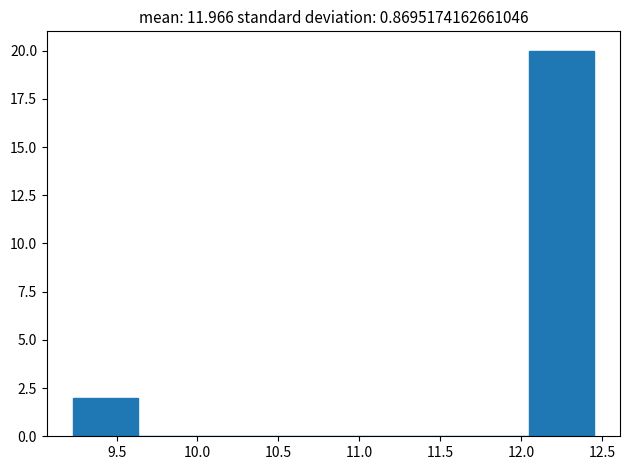

Reading left to right, list every bar in this chart as the range it spans on the x-axis followed by its height. Neither the bar edges nor the heights are printed on the chart, so give them approximately, as read against the axes.

9.25 to 9.65: 2
9.65 to 10.05: 0
10.05 to 10.45: 0
10.45 to 10.85: 0
10.85 to 11.25: 0
11.25 to 11.65: 0
11.65 to 12.05: 0
12.05 to 12.45: 20